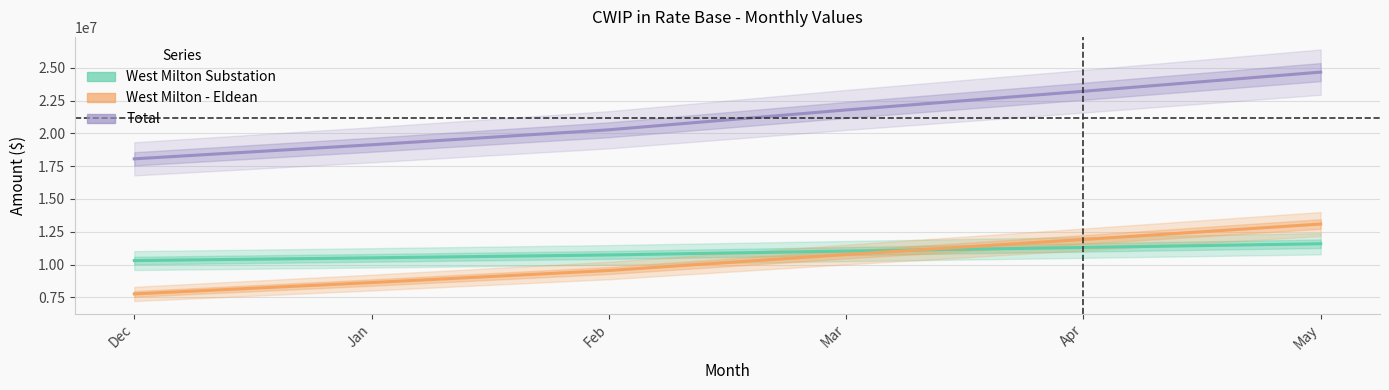

Which series has the largest total across all categories?

Total